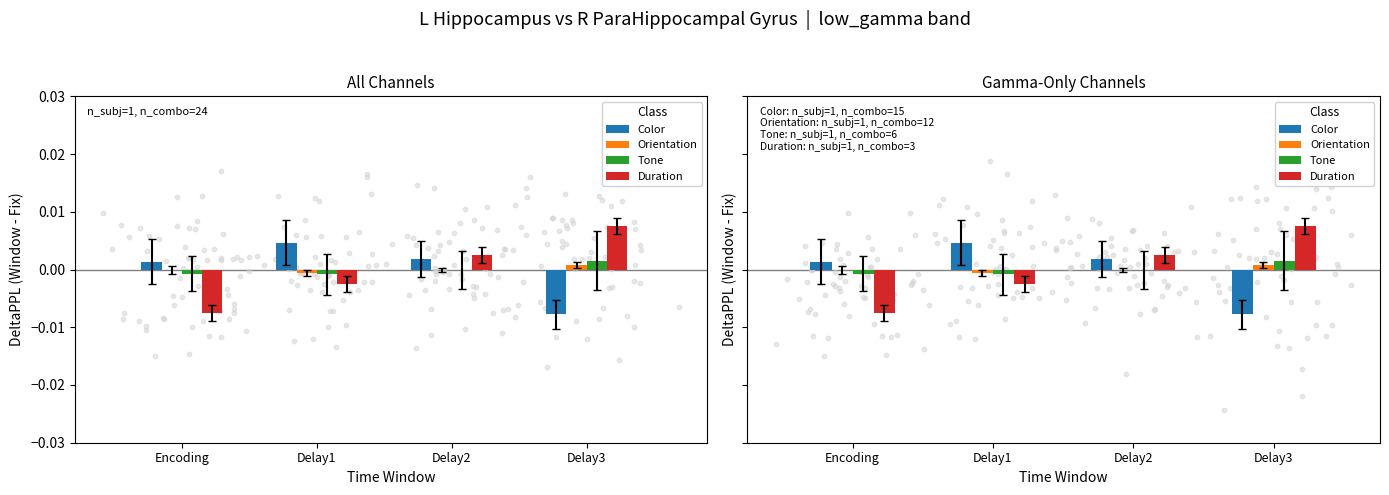

Which series has the largest total across all categories?

Tone